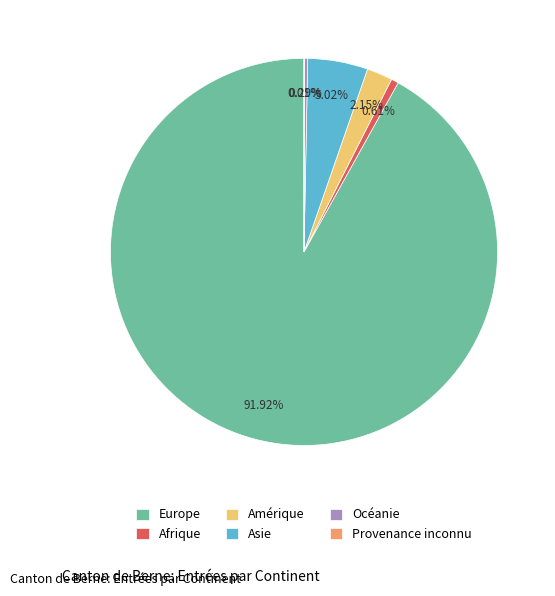

Between Amérique and Europe, which is larger?

Europe